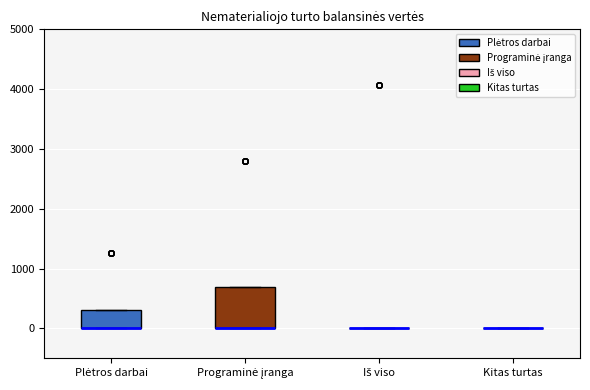

Reading left to right, read every box against the y-axis: the position of its median line, the range the box covers, and the ends of its whiskers. The values are not printed on the chart, so give them approximately, as read against the axis.

Plėtros darbai: median 0 (drawn on the box's lower edge), box 0 to 300, whiskers 0 to 300
Programinė įranga: median 0 (drawn on the box's lower edge), box 0 to 700, whiskers 0 to 700
Iš viso: box collapsed to a line at 0, whiskers 0 to 0
Kitas turtas: box collapsed to a line at 0, whiskers 0 to 0